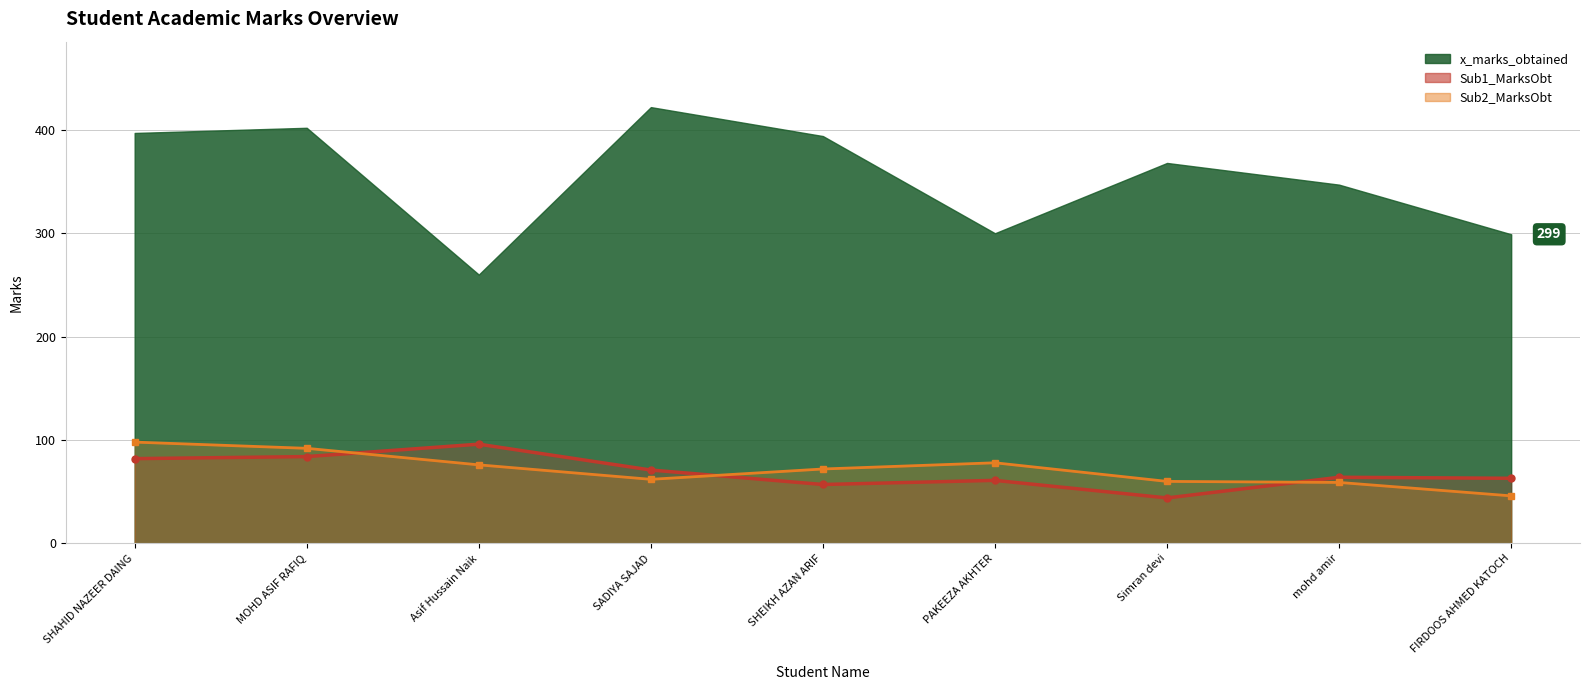

What is the sum of the Sub1_MarksObt values at Asif Hussain Naik and SHAHID NAZEER DAING?

178